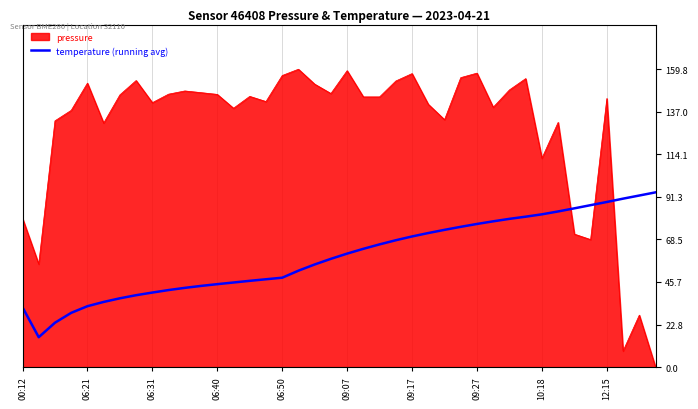

Between 38 and 14, which is larger?

38